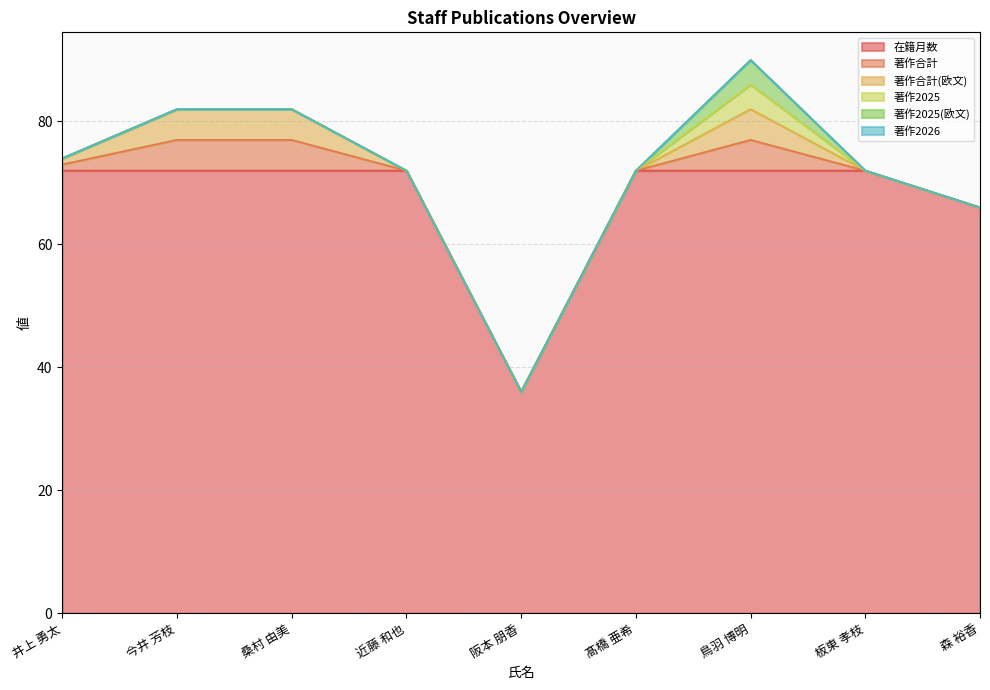

The 著作合計 series shows -2 at 近藤 和也. True or false?

False